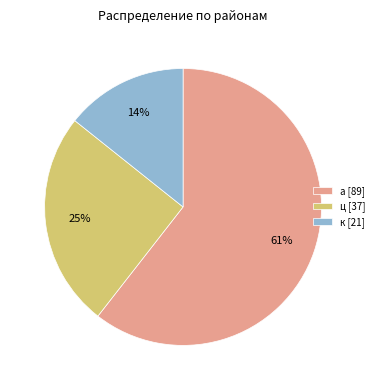

How many segments does this pie chart have?

3